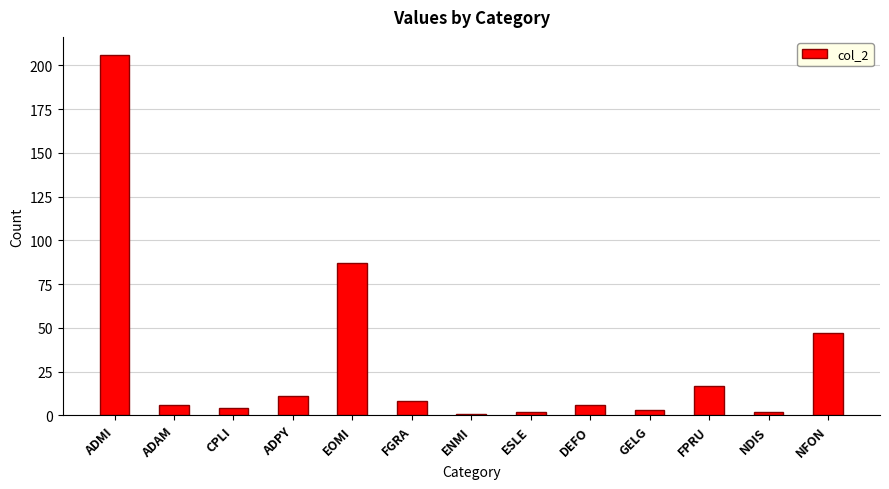

Reading left to right, transcribe all the data shown in this chart.

ADMI=206	ADAM=6	CPLI=4	ADPY=11	EOMI=87	FGRA=8	ENMI=1	ESLE=2	DEFO=6	GELG=3	FPRU=17	NDIS=2	NFON=47